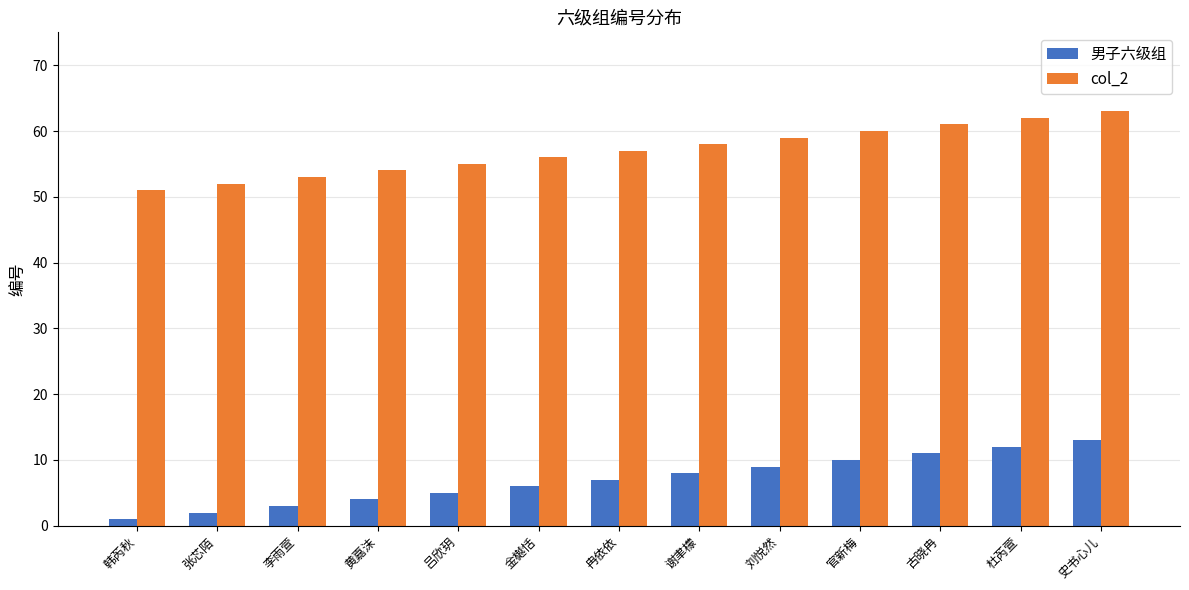

Rank the series by their average value, from highest to lowest.

col_2, 男子六级组